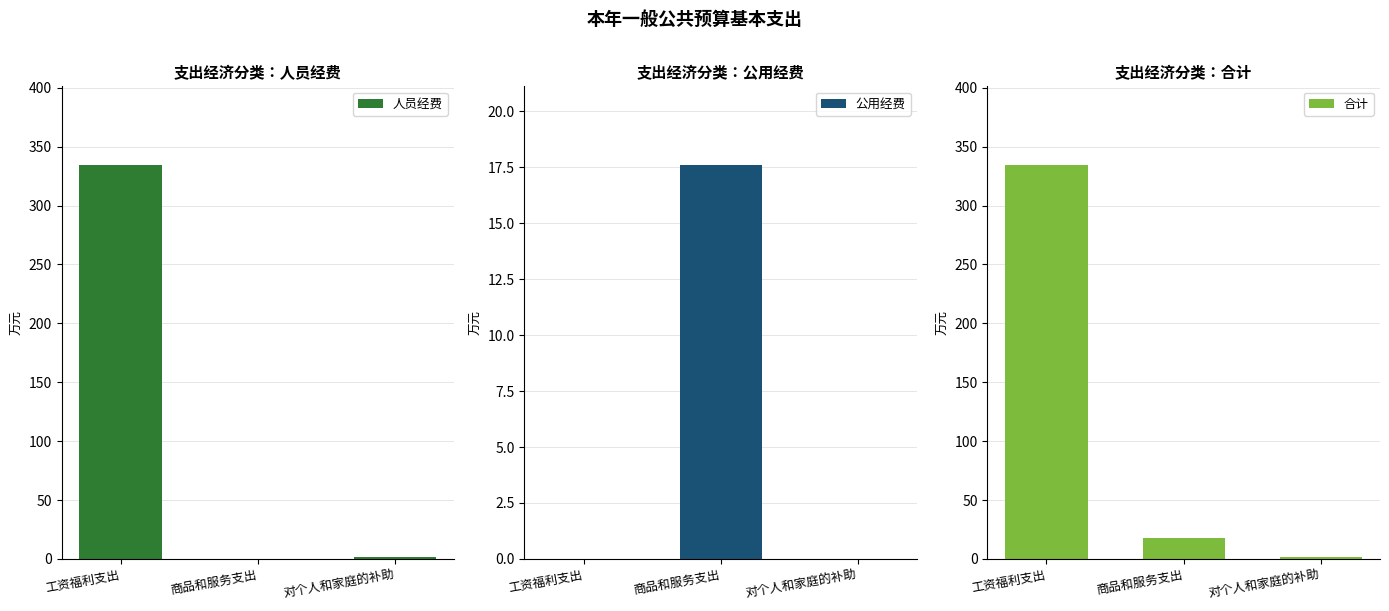

How many values in the 人员经费 series are below 1?

1